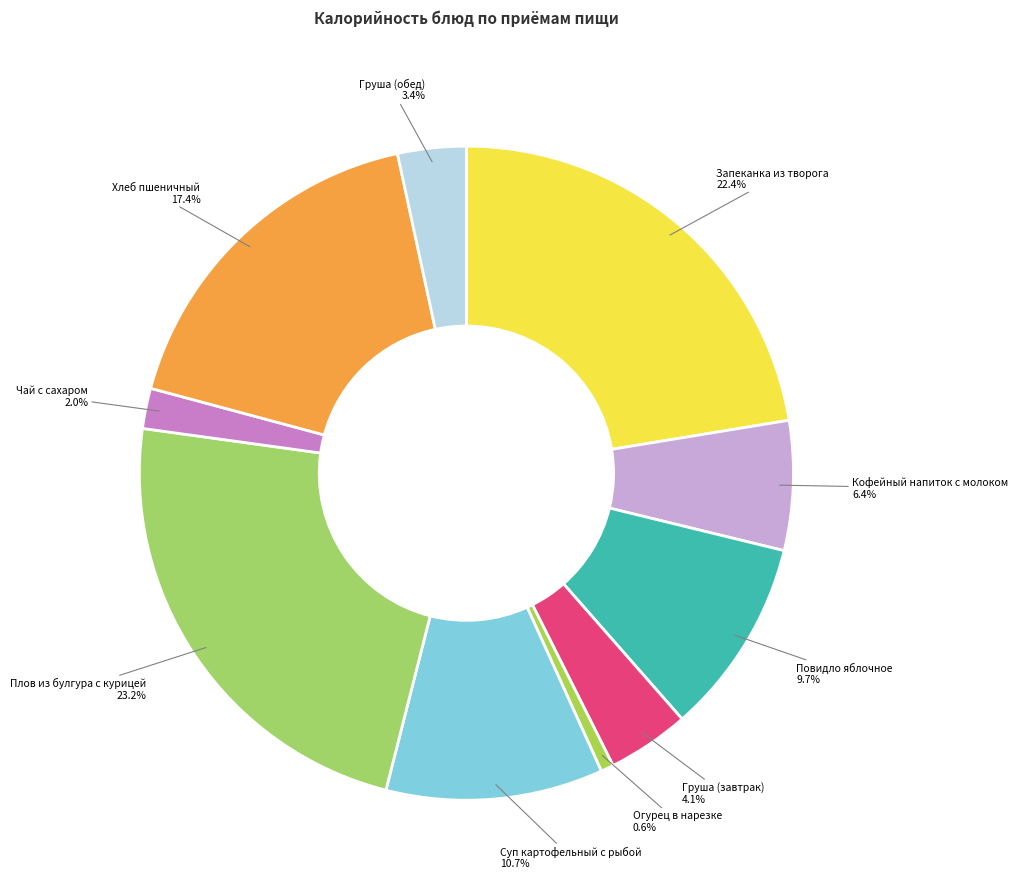

To the nearest percent, what is the average slice percentage?

10%